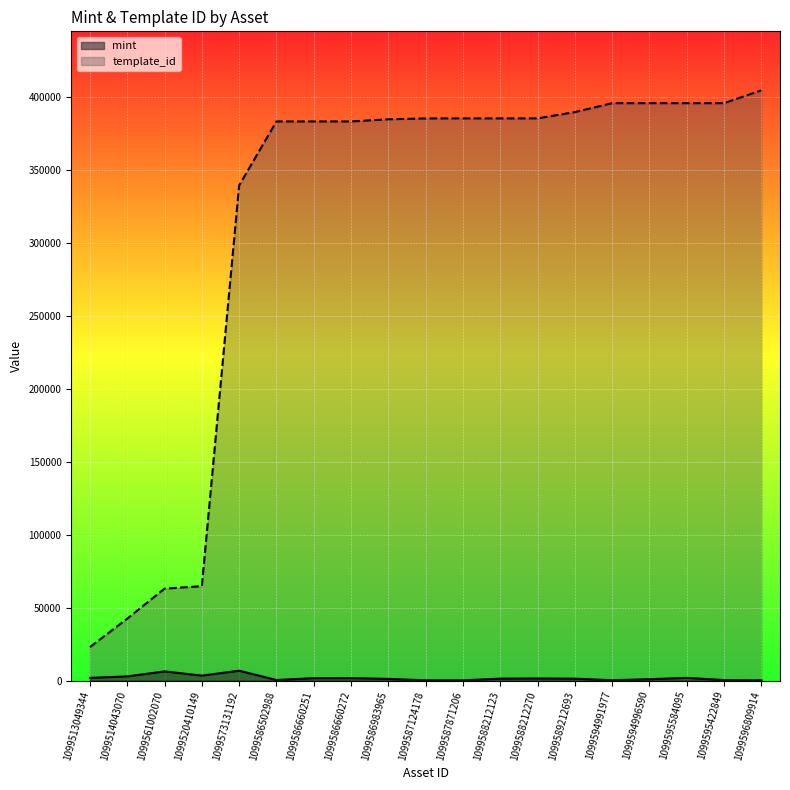

Reading right to left, transcribe all the data shown in this chart.

mint: 165	350	1826	941	227	1291	1415	1306	165	176	1146	1656	1635	368	6753	3396	6279	2844	1840
template_id: 404373	395585	395582	395582	395582	389482	385161	385161	385158	385135	384541	383071	383071	383071	339228	64660	62974	42421	22896